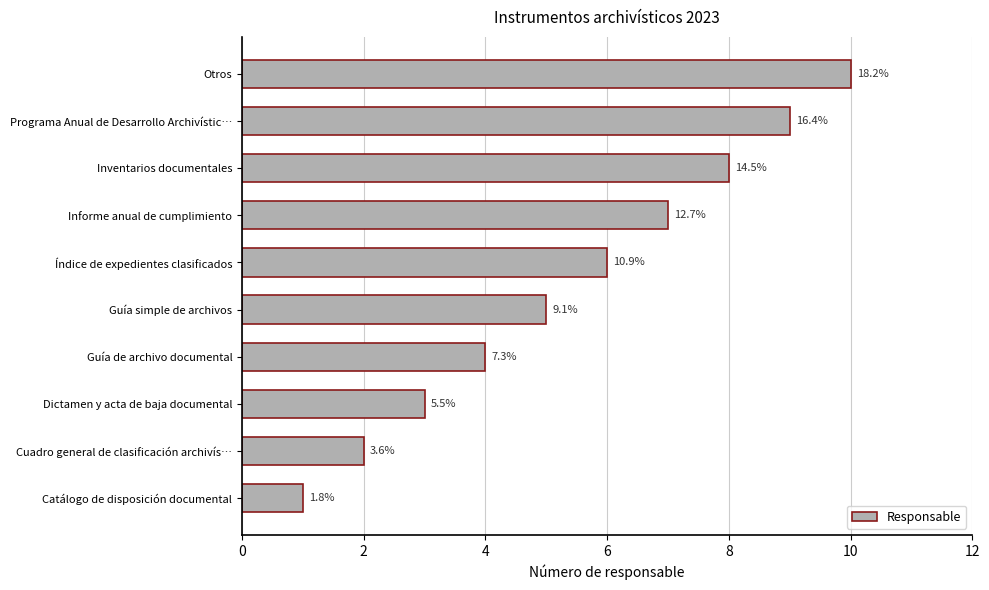

How many bars are there in total?

10